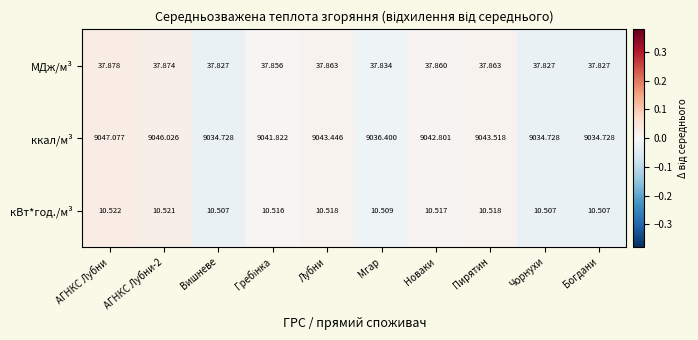

Is the value of МДж/м³ at АГНКС Лубни-2 greater than the value of ккал/м³ at АГНКС Лубни?

No